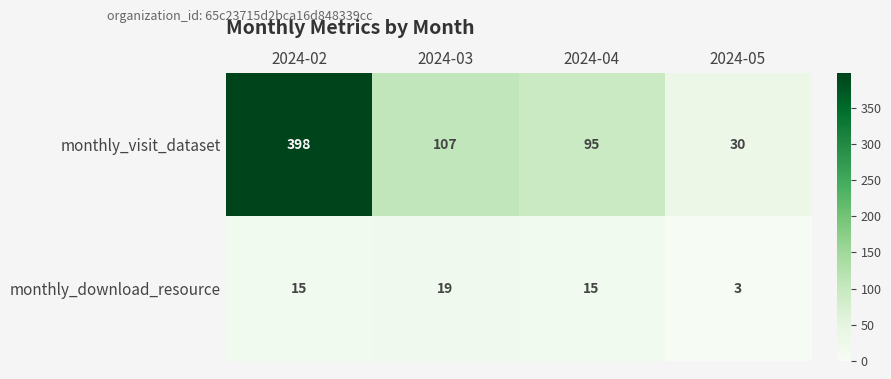

List the series in order of their overall mean, highest first.

monthly_visit_dataset, monthly_download_resource